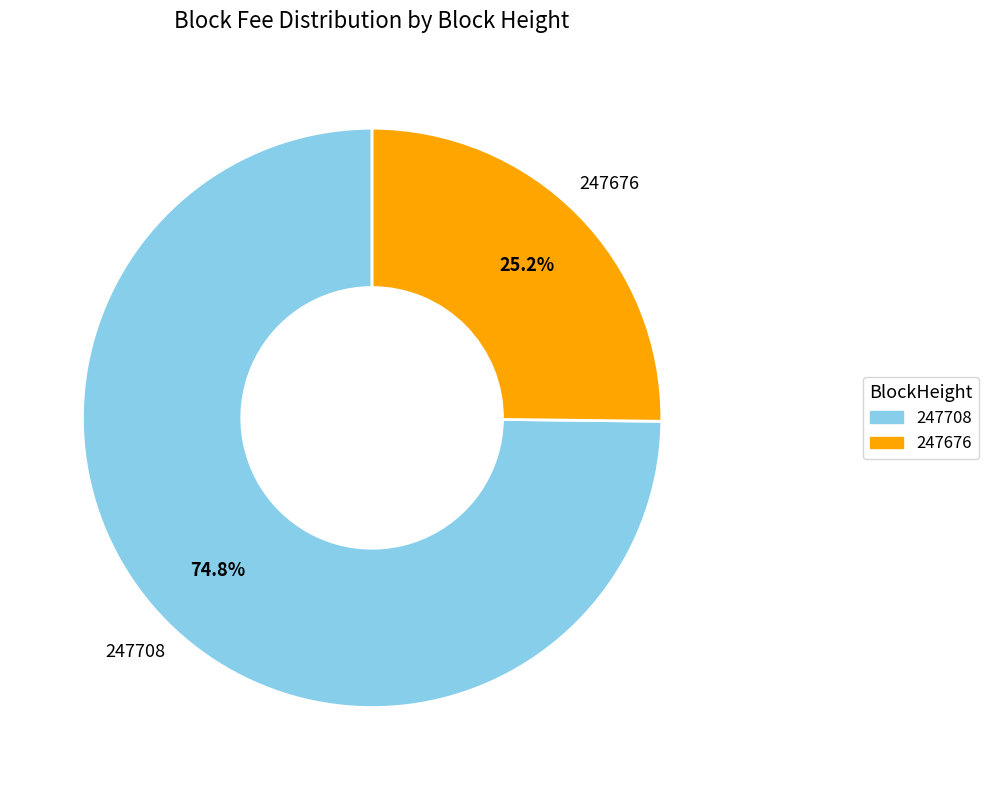

How many slices are in this pie chart?

2